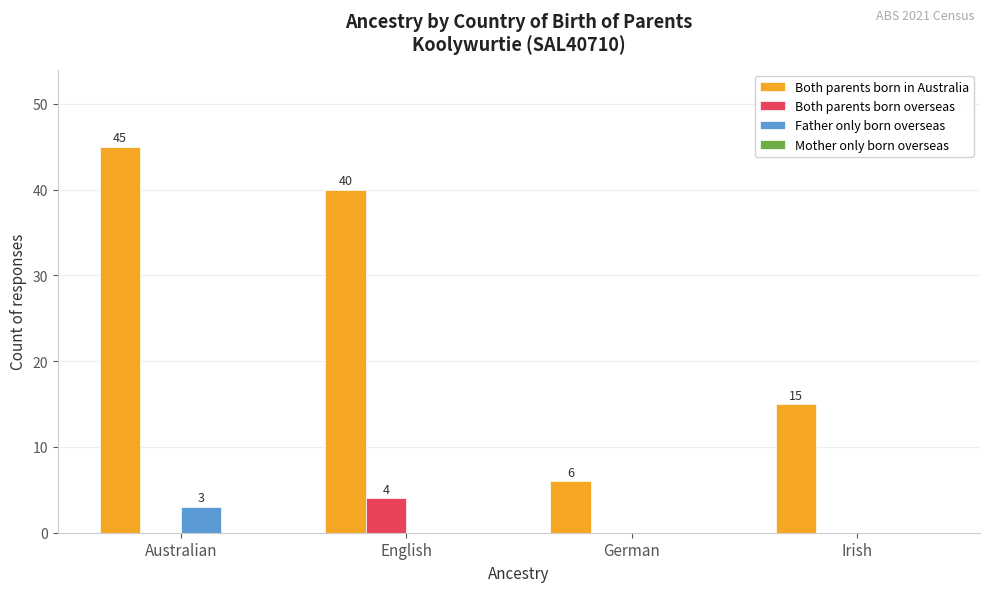

Reading right to left, transcribe all the data shown in this chart.

Both parents born in Australia: Irish=15	German=6	English=40	Australian=45
Both parents born overseas: Irish=0	German=0	English=4	Australian=0
Father only born overseas: Irish=0	German=0	English=0	Australian=3